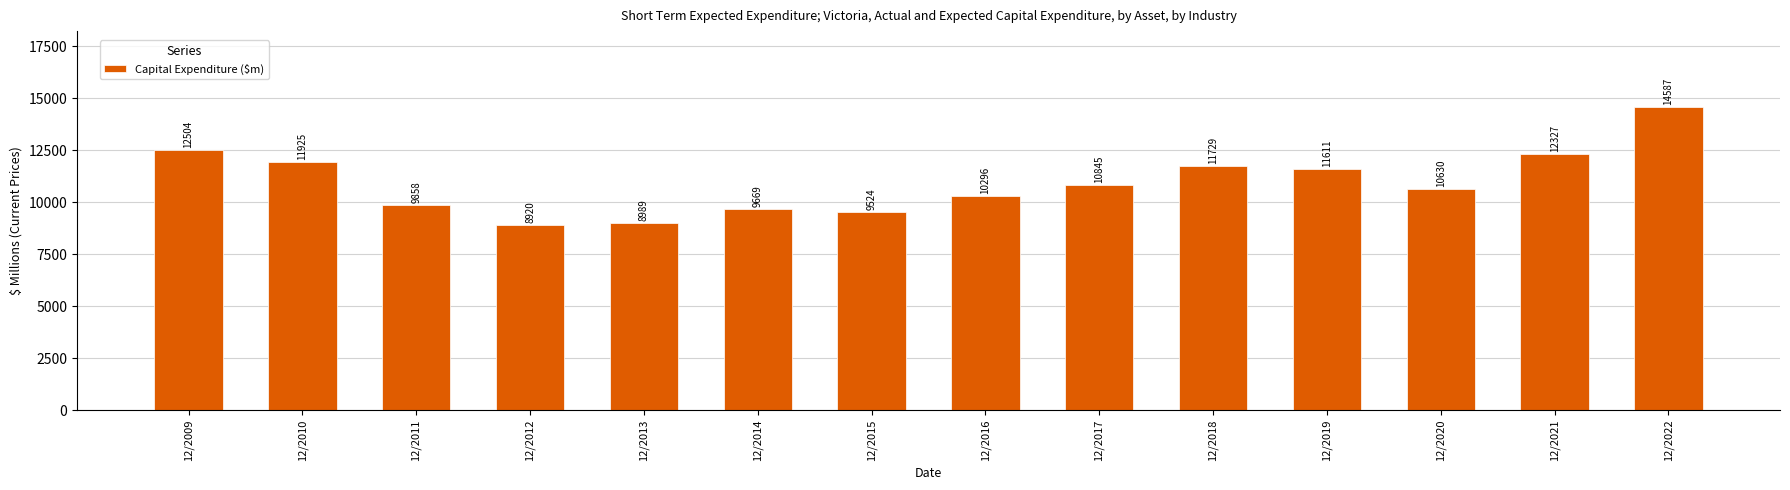

Are the bars horizontal?

No